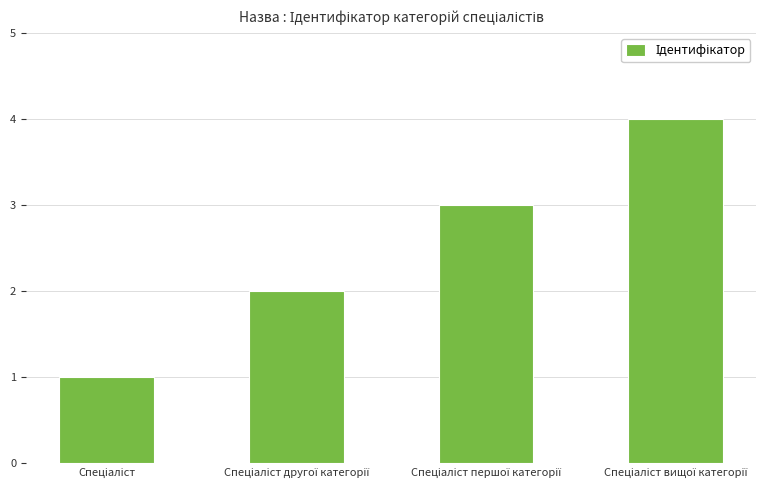

What is the greatest value displayed?

4